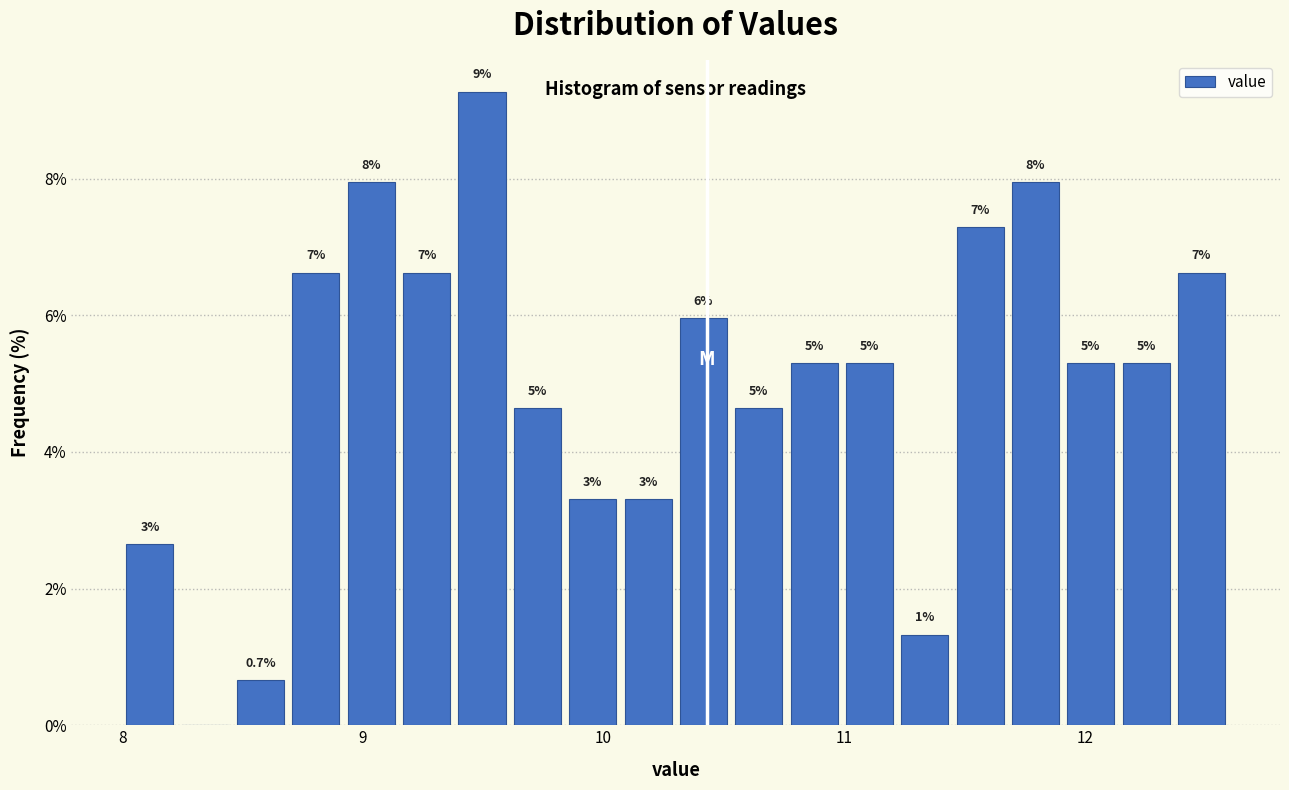

Read against the x-axis, roughly where is the centre of the tallest bar?

9.5